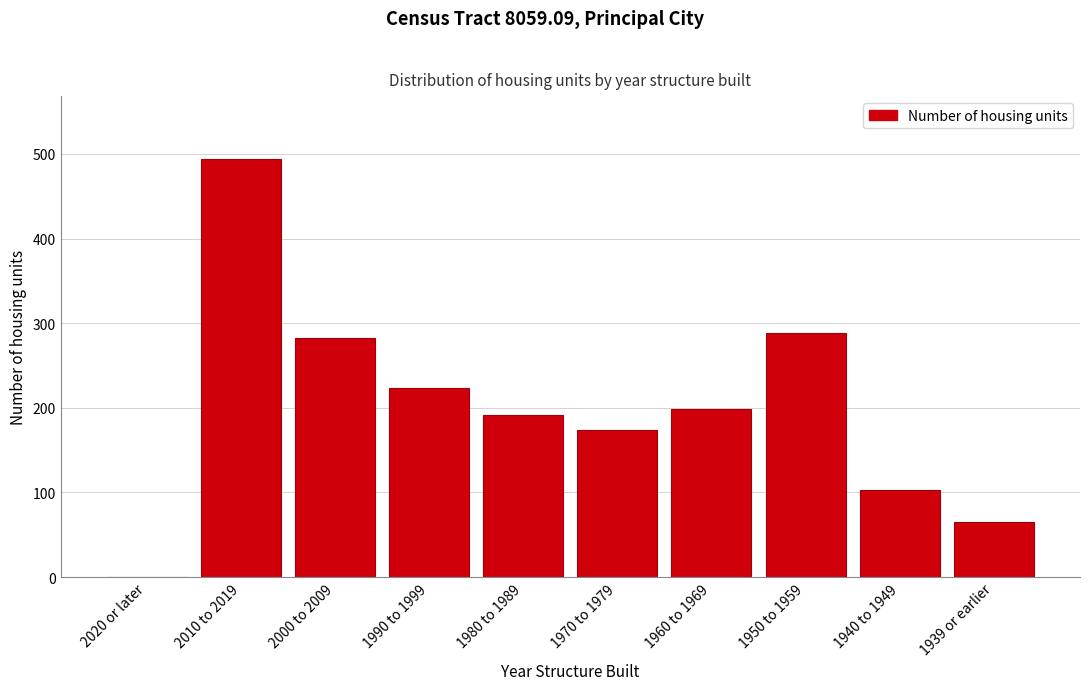

Reading right to left, list all the values displayed in this chart.

1939 or earlier=65	1940 to 1949=103	1950 to 1959=289	1960 to 1969=199	1970 to 1979=174	1980 to 1989=191	1990 to 1999=224	2000 to 2009=283	2010 to 2019=494	2020 or later=0